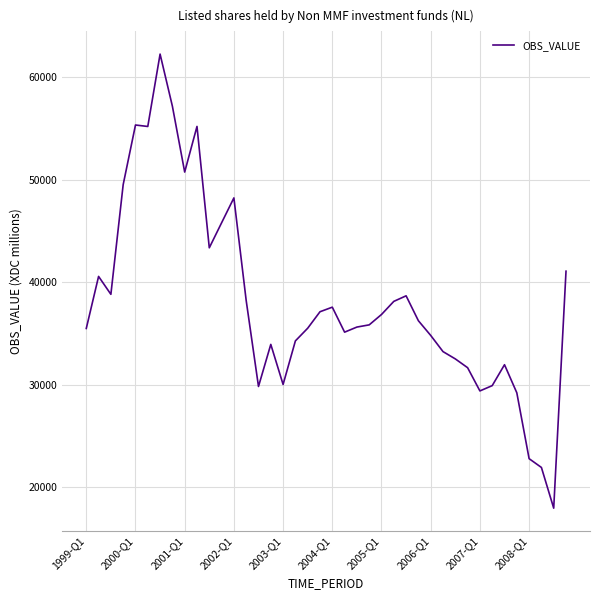

What is the maximum value shown in the chart?

62238